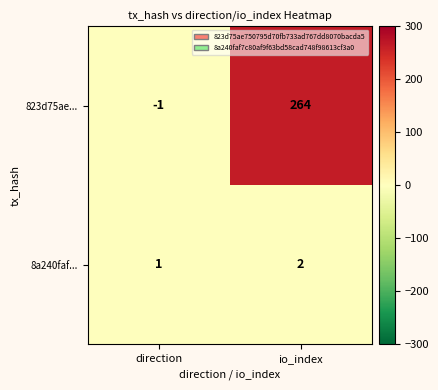

Count the number of data series in this chart.

2